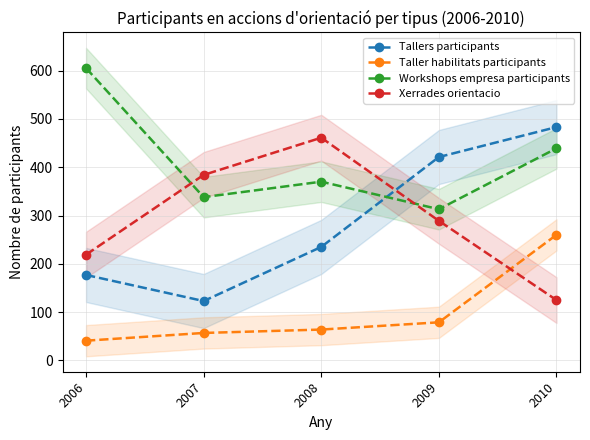

Reading left to right, transcribe all the data shown in this chart.

Tallers participants: 2006=177	2007=123	2008=235	2009=421	2010=483
Taller habilitats participants: 2006=41	2007=57	2008=64	2009=79	2010=260
Workshops empresa participants: 2006=605	2007=338	2008=370	2009=313	2010=439
Xerrades orientacio: 2006=219	2007=384	2008=461	2009=289	2010=125